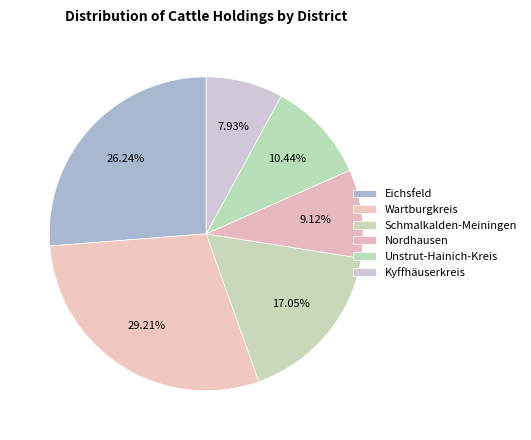

How many slices are in this pie chart?

6